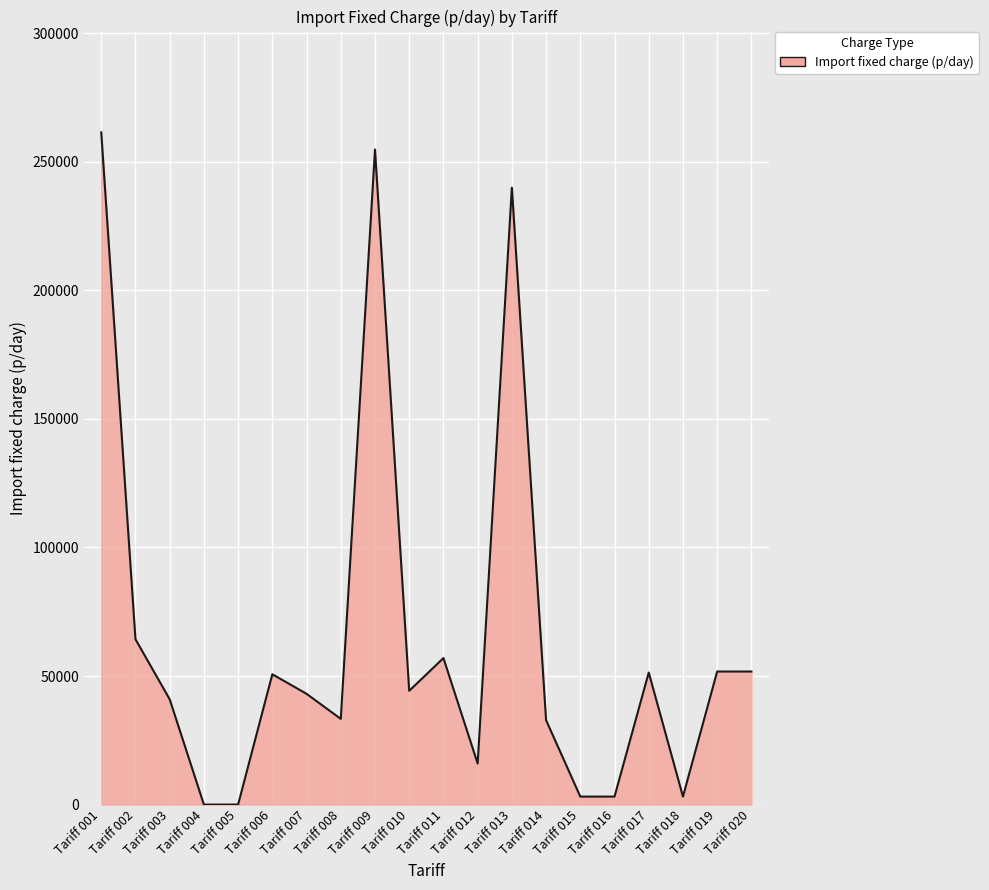

Is it true that the value at Tariff 014 is 13040.2?

False